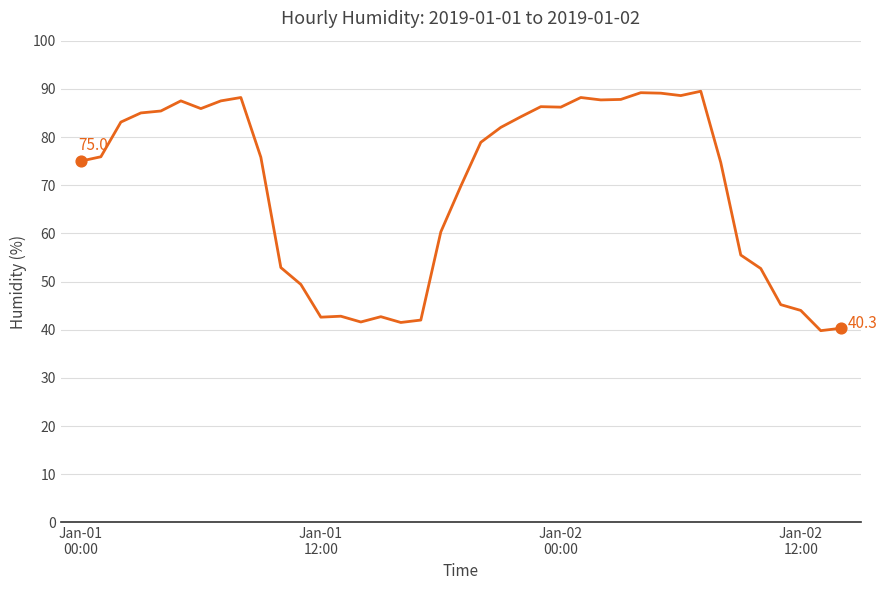

What is the maximum value shown in the chart?

89.5